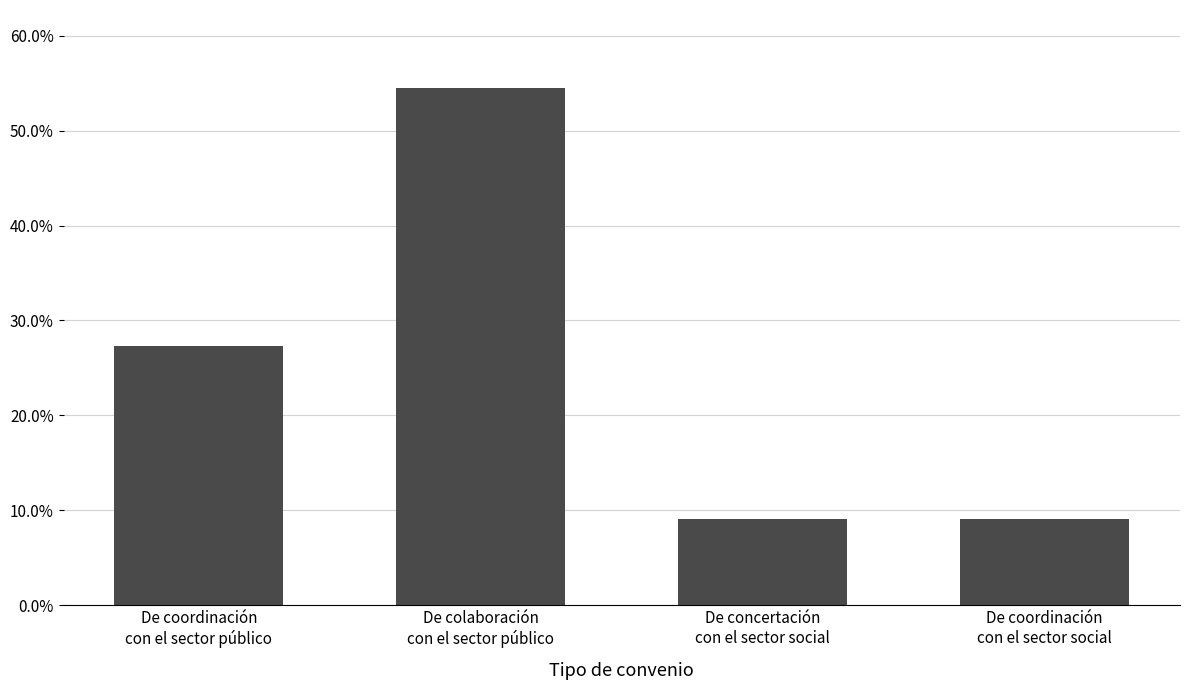

Reading left to right, transcribe all the data shown in this chart.

De coordinación
con el sector público=0.3	De colaboración
con el sector público=0.5	De concertación
con el sector social=0.1	De coordinación
con el sector social=0.1